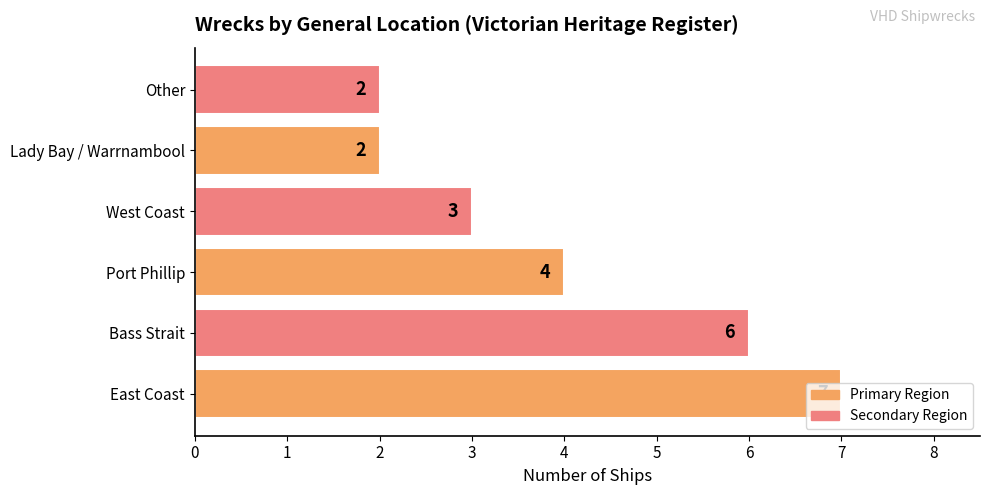

How many values are between 2 and 6?

5